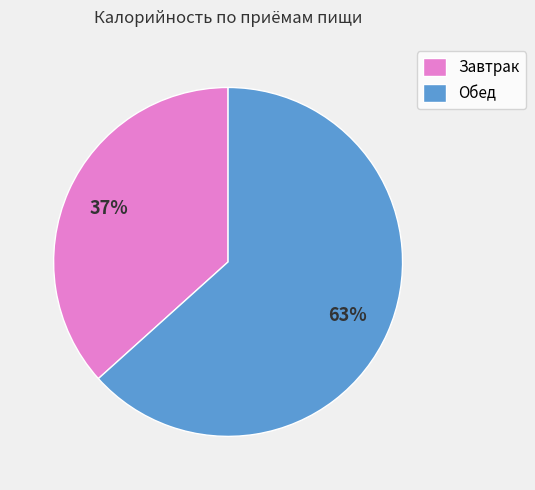

Is it true that Обед is 63% of the pie?

True